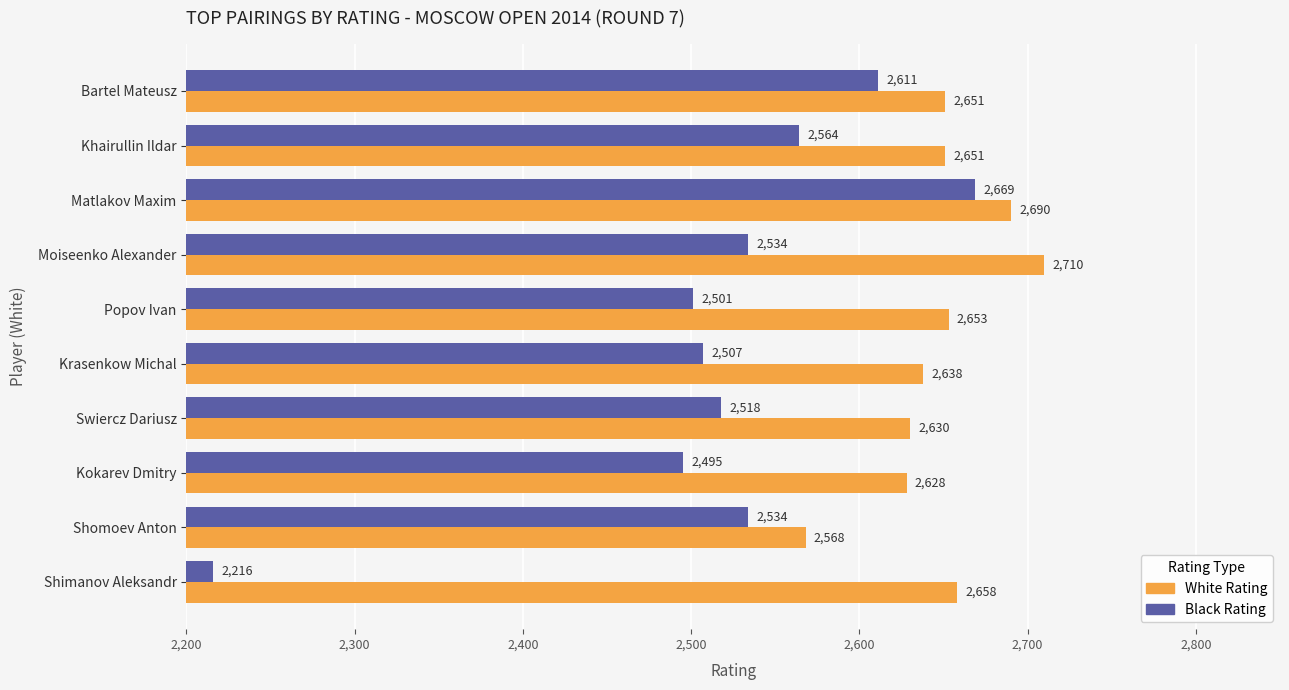

At which label does White Rating reach its minimum?

Shomoev Anton